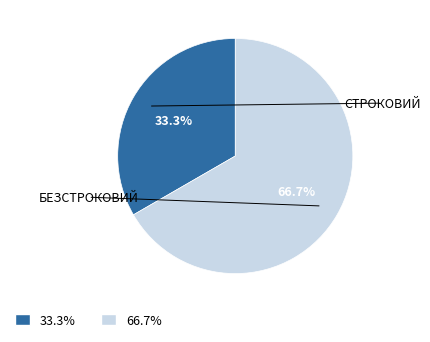

Does any single category account for the majority?

Yes